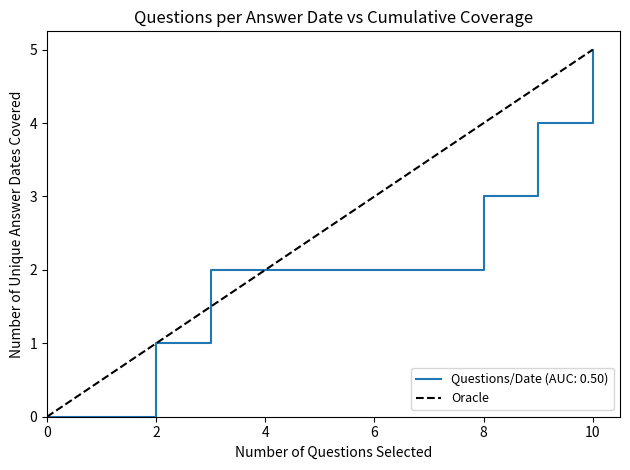

Is it true that Questions/Date (AUC: 0.50) equals 5 at 10?

True